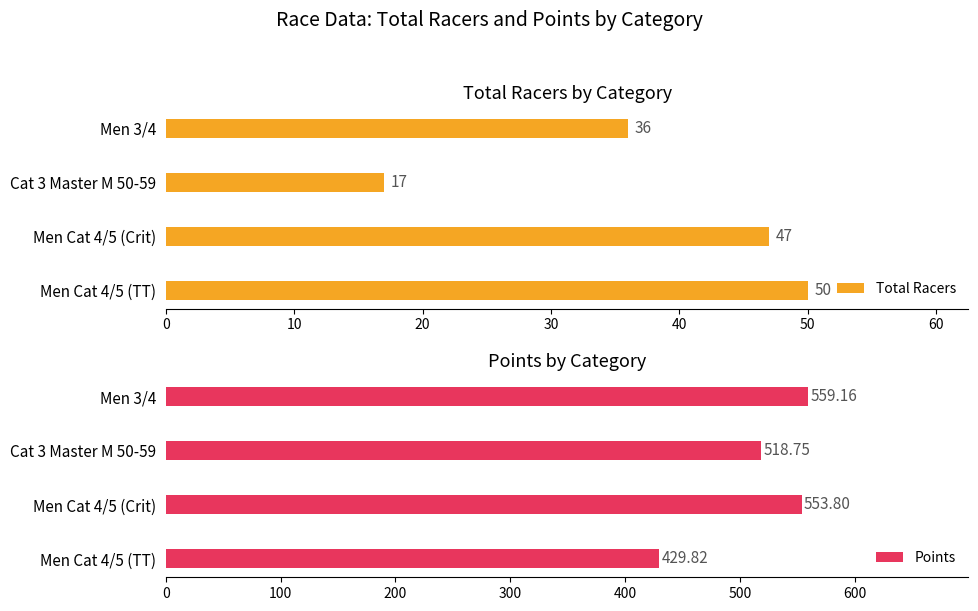

What is the sum of all Total Racers values?

150